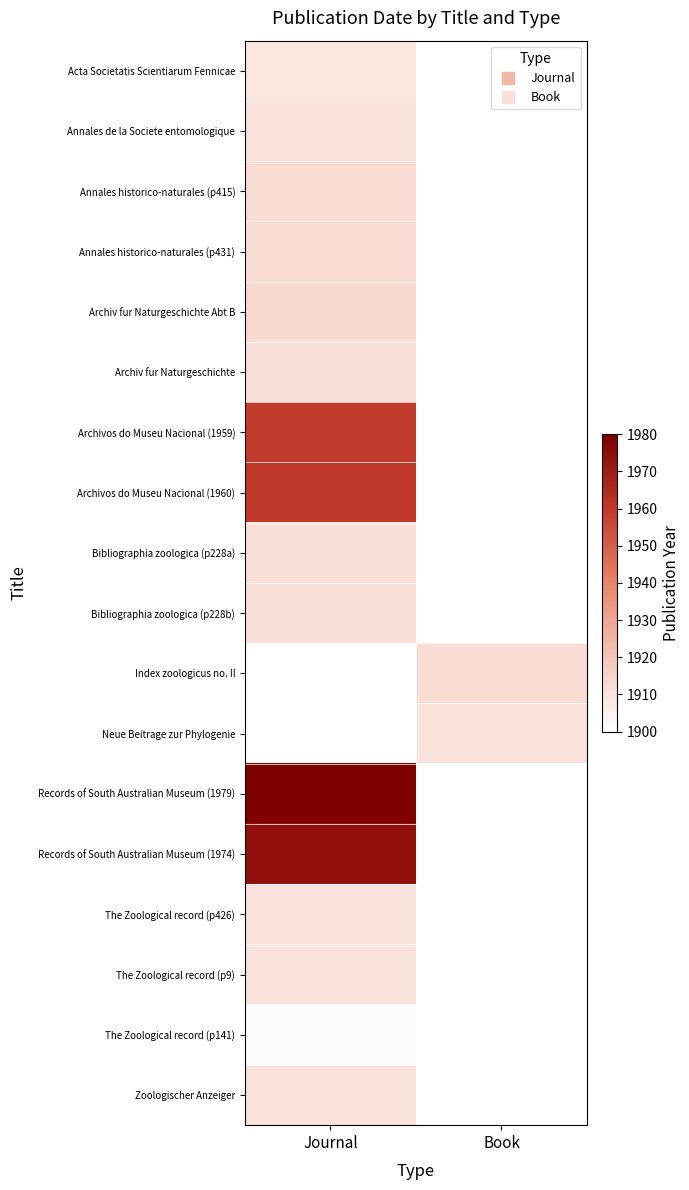

What is the minimum value for Zoologischer Anzeiger?

1910.0